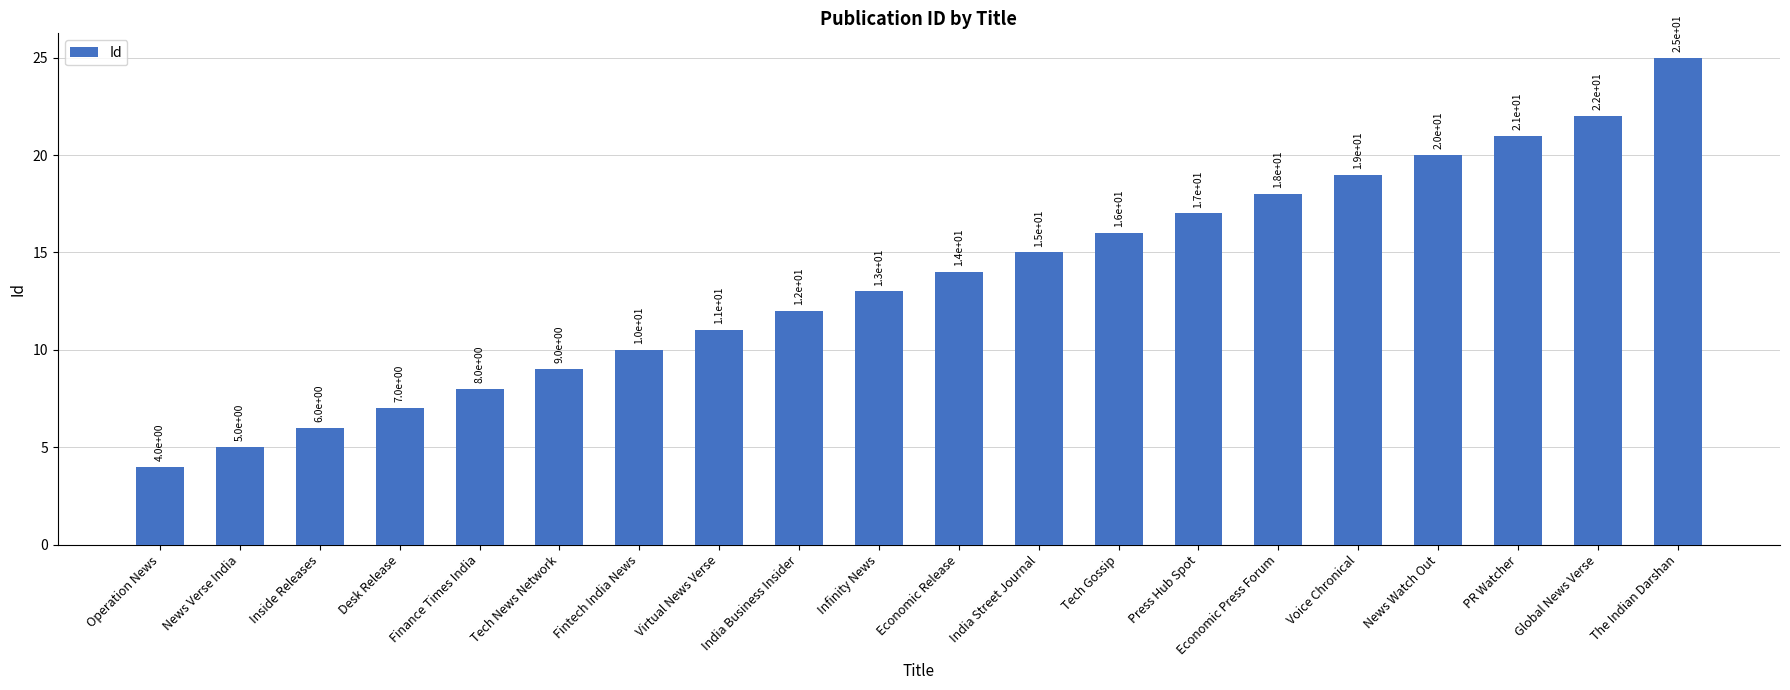

What is the difference between the values at Operation News and Voice Chronical?

15